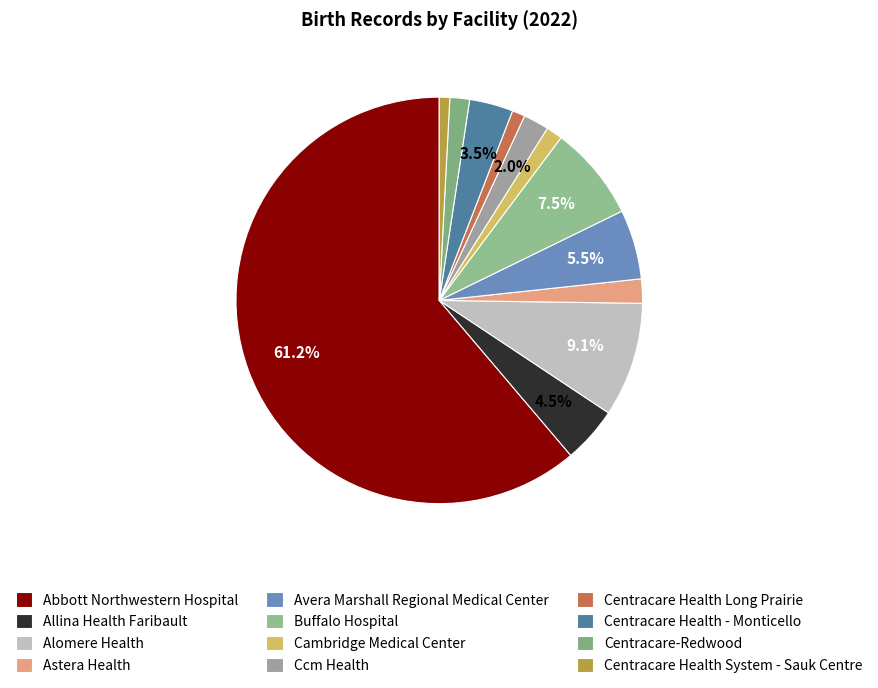

How many slices are in this pie chart?

12